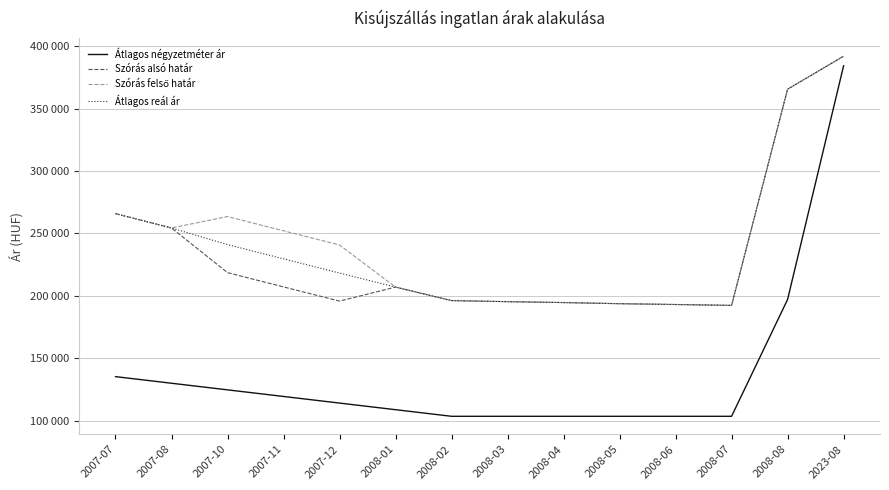

Is this an area chart (filled region under the line)?

No